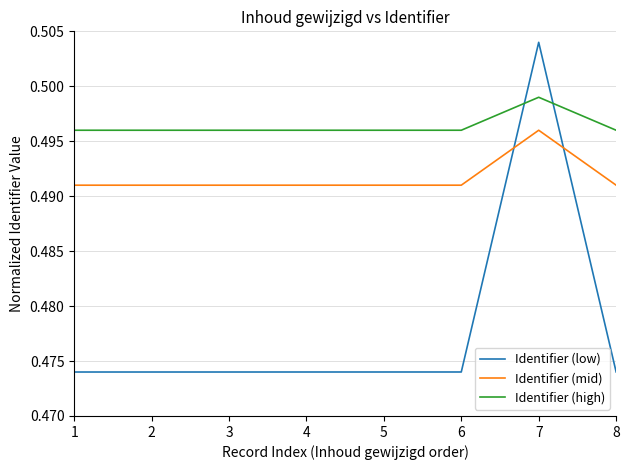

Rank the series by their maximum value, from highest to lowest.

Identifier (low), Identifier (high), Identifier (mid)